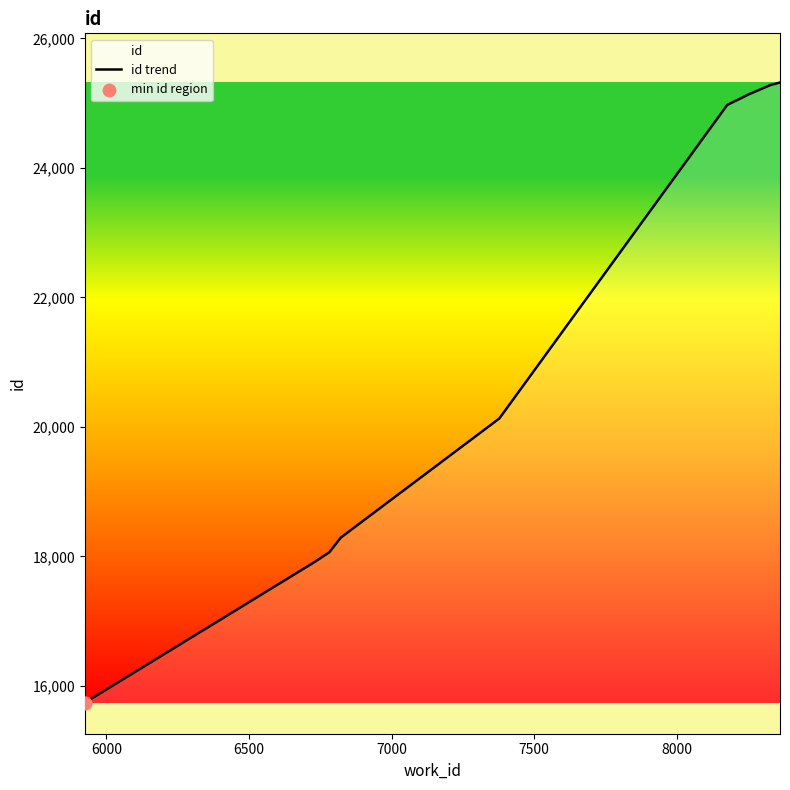

Which has a higher value, 8177 or 8253?

8253